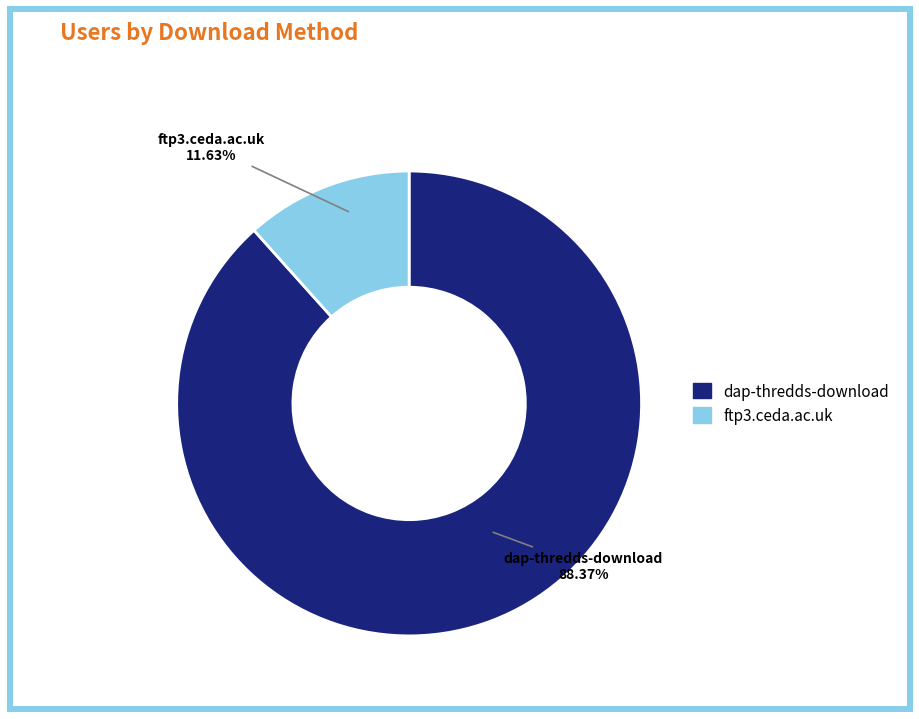

What percentage do dap-thredds-download and ftp3.ceda.ac.uk together represent?

100.0%